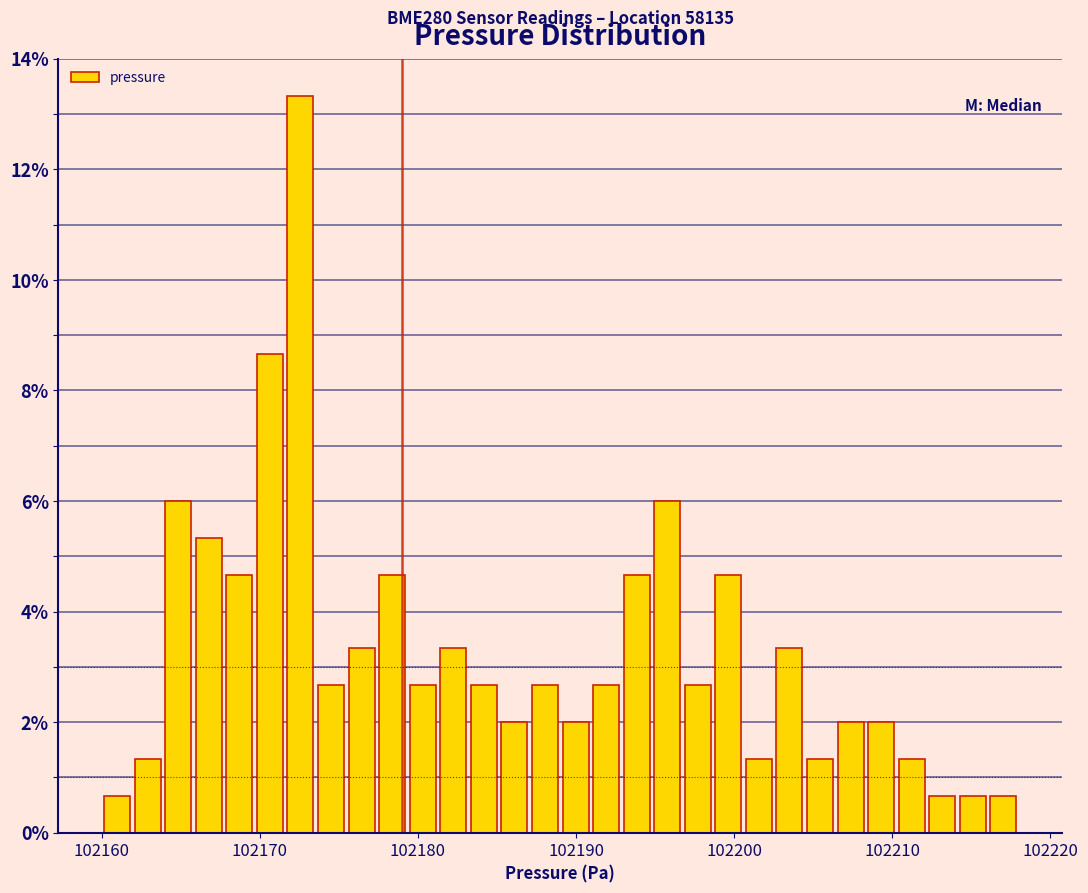

Read against the x-axis, roughly where is the centre of the tallest bar?

102173